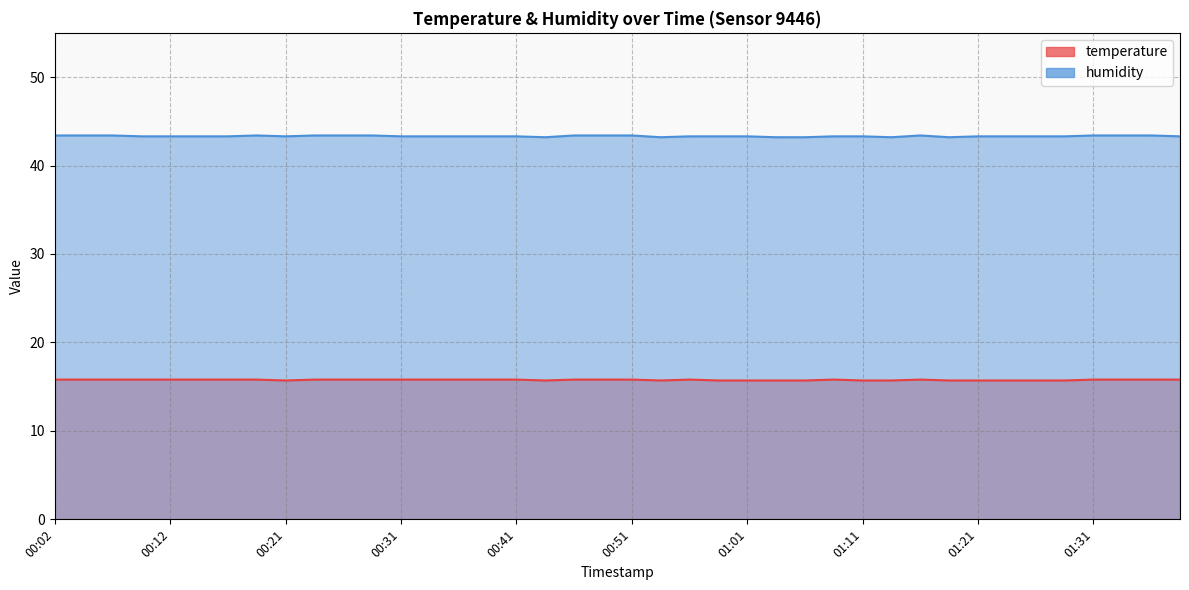

At which category does temperature reach its first local peak?

00:56